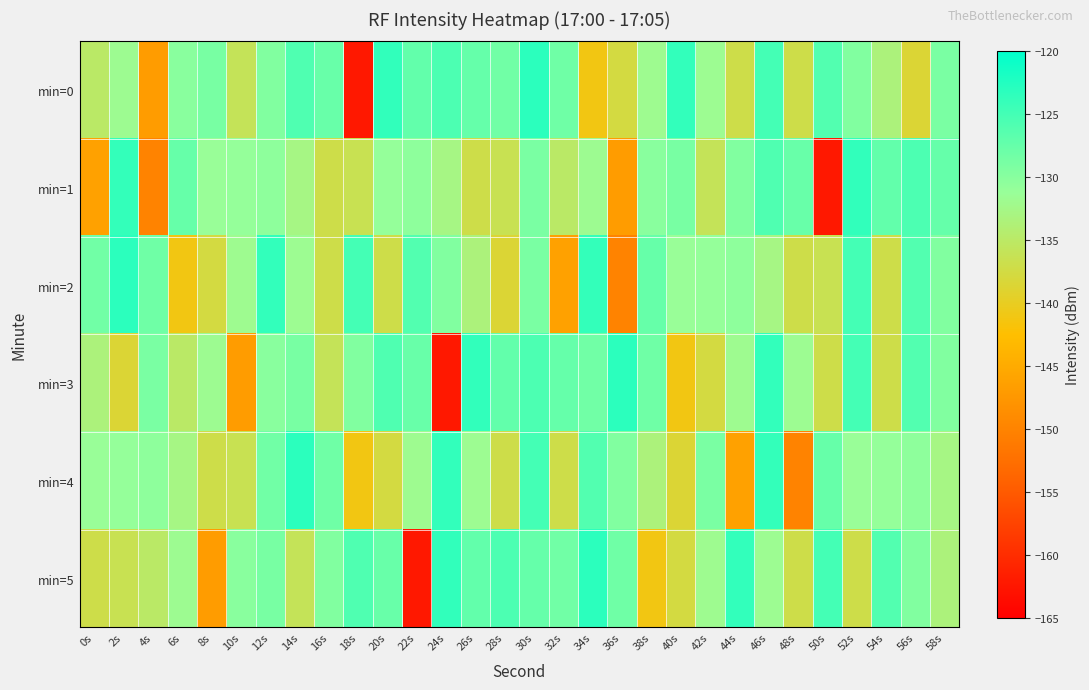

Which series has the widest spread of values?

min=0